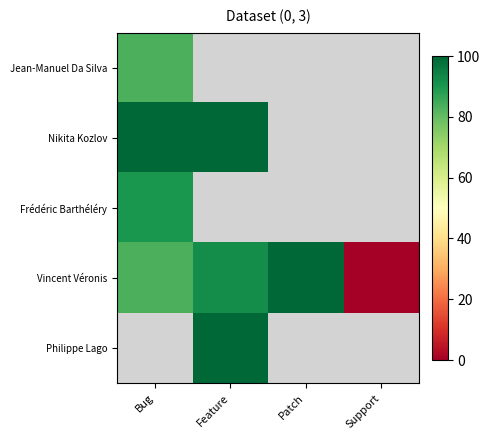

Rank the series by their maximum value, from lowest to highest.

Jean-Manuel Da Silva, Frédéric Barthéléry, Nikita Kozlov, Vincent Véronis, Philippe Lago